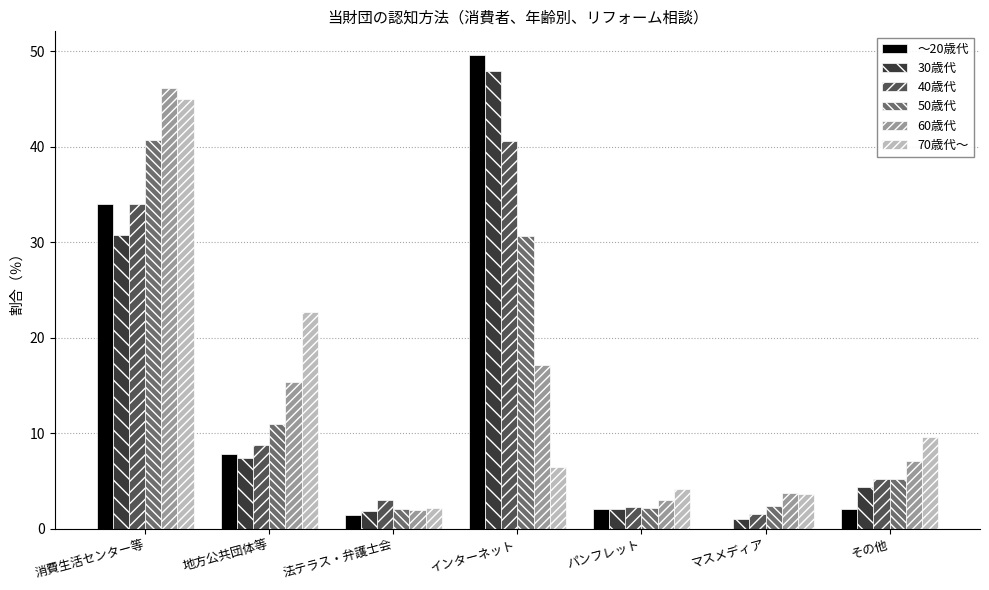

What is the total value across all series at 法テラス・弁護士会?

12.4